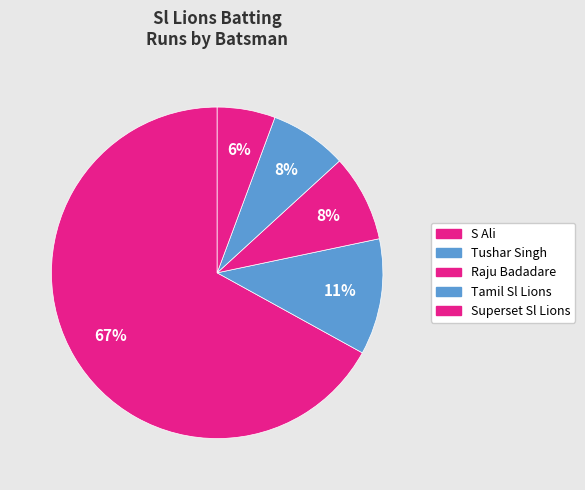

How many segments does this pie chart have?

5